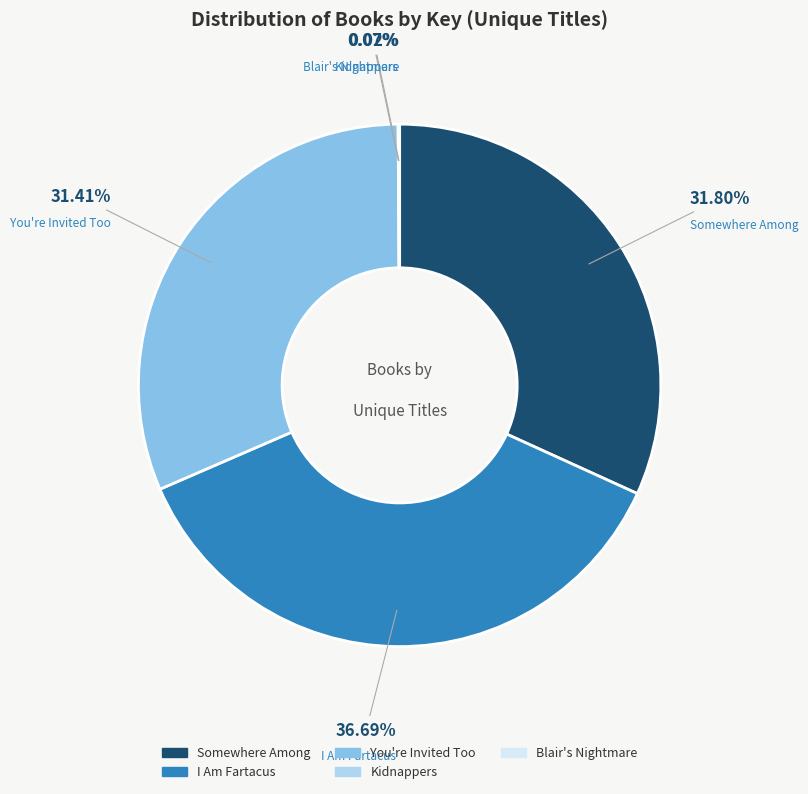

Is Somewhere Among the majority of the pie?

No